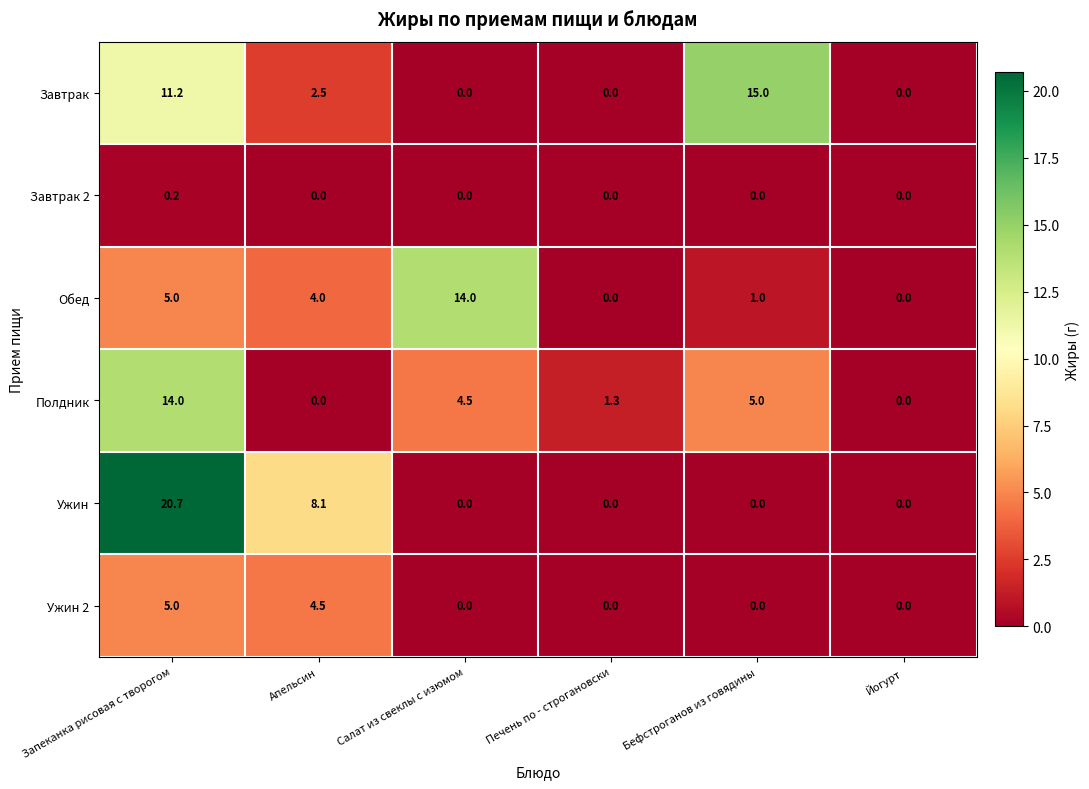

Which series has the largest total across all categories?

Ужин